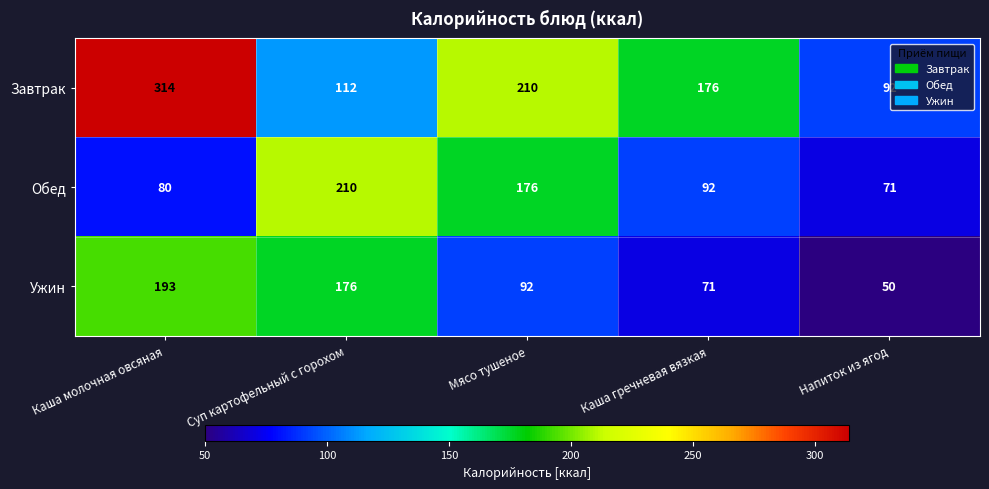

List the series in order of their peak value, lowest first.

Ужин, Обед, Завтрак